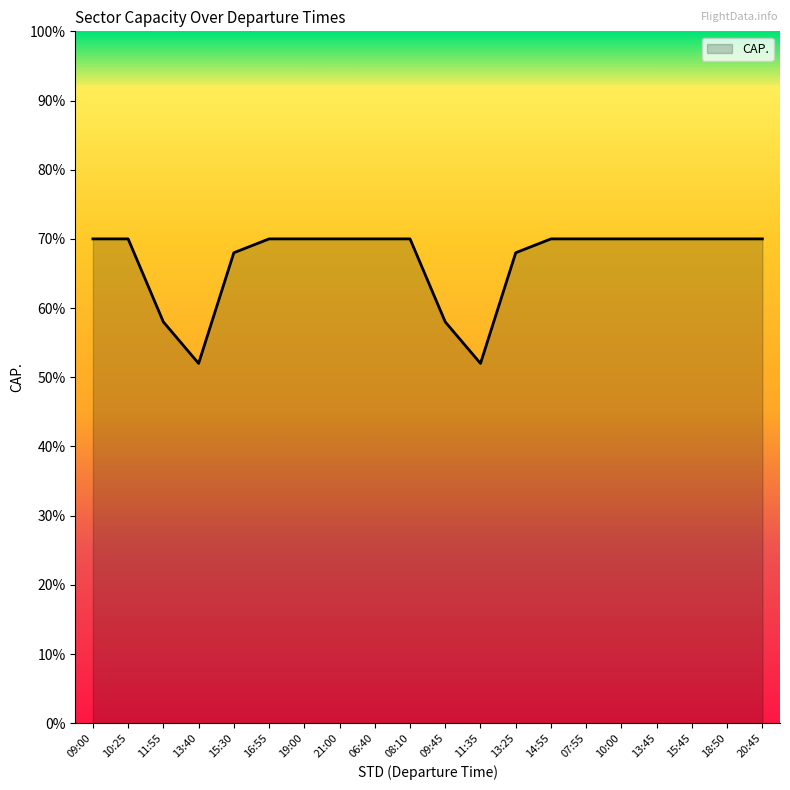

The value at 15:30 is 68. True or false?

True